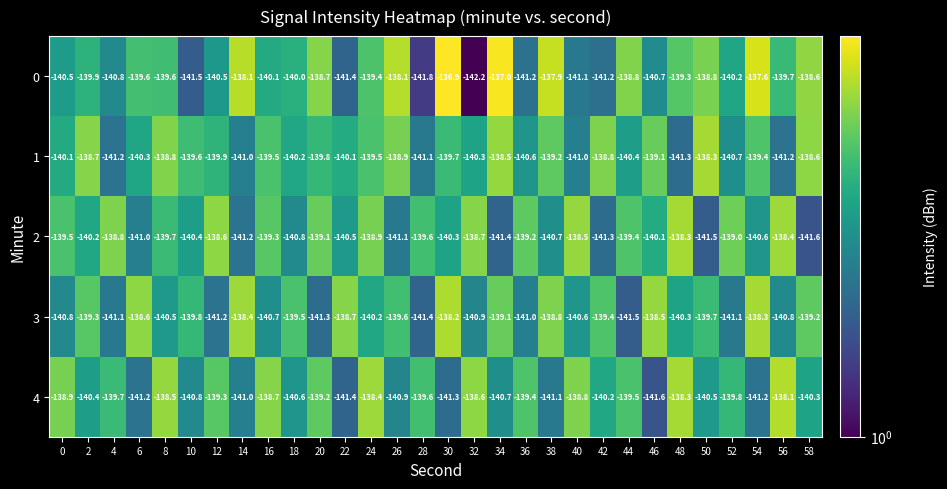

Is it true that 3 equals -187.9 at 48?

False